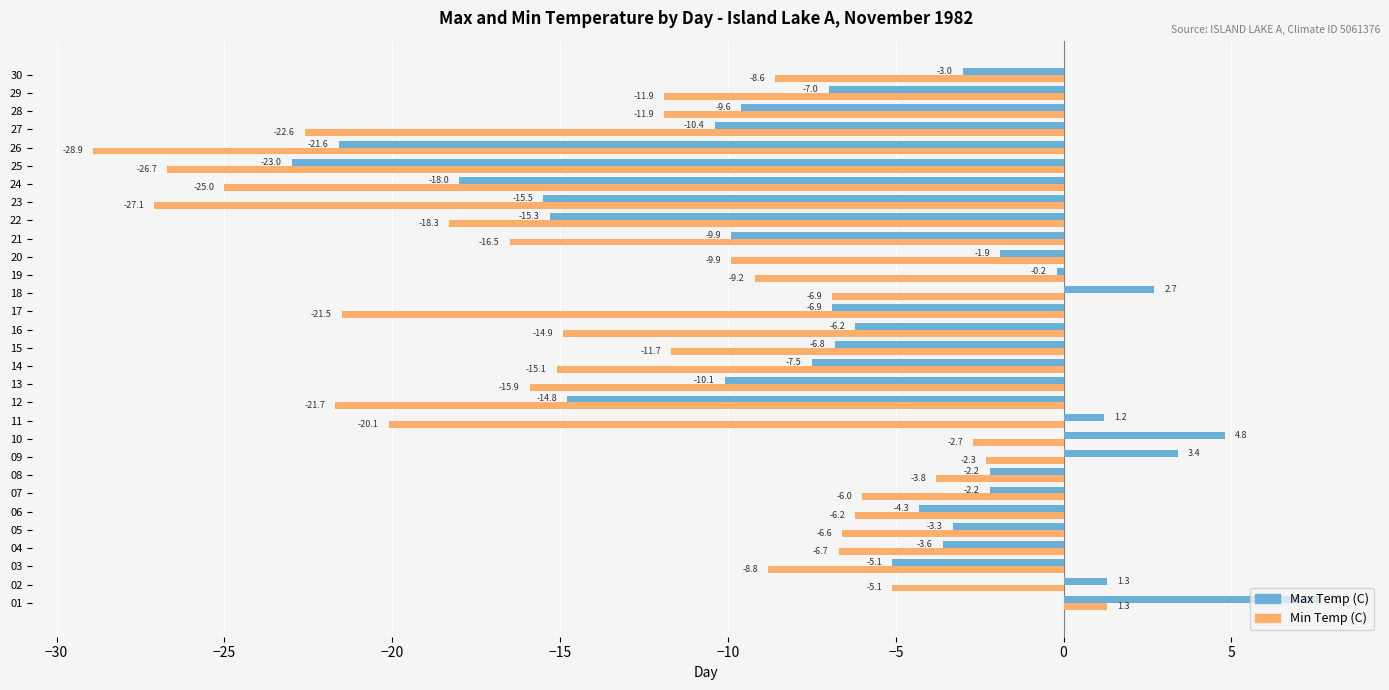

What is the total value across all series at 25?

-49.7